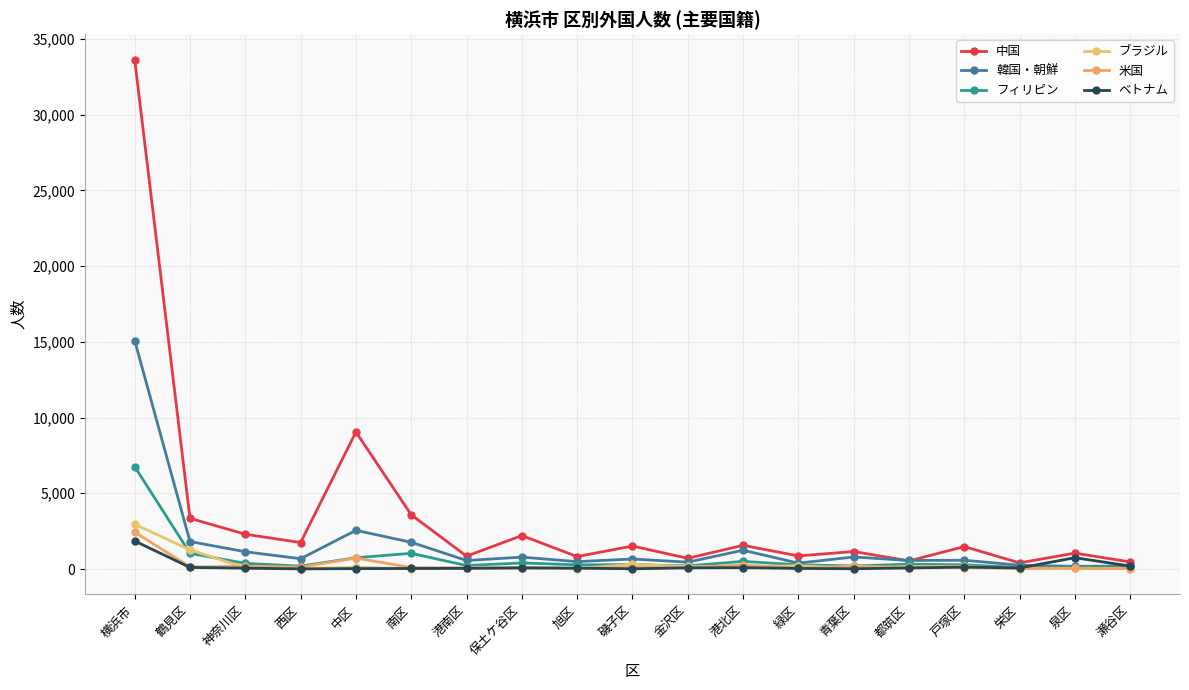

Which series has the widest spread of values?

中国